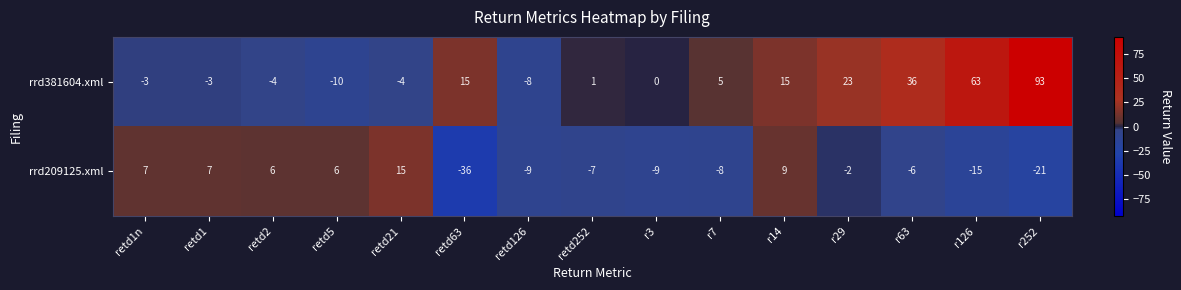

At which label does rrd381604.xml first exceed 1?

retd63